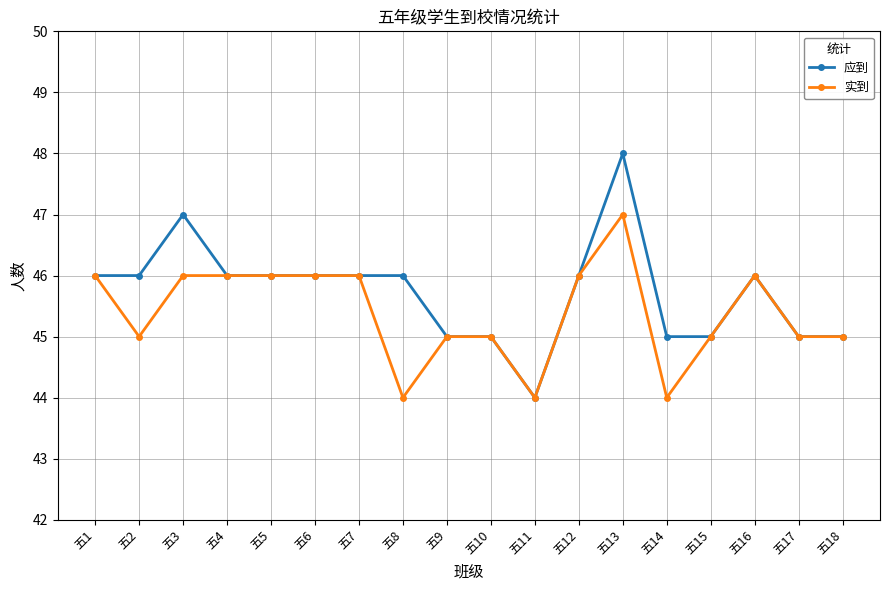

Does the chart display data point markers on the line(s)?

Yes